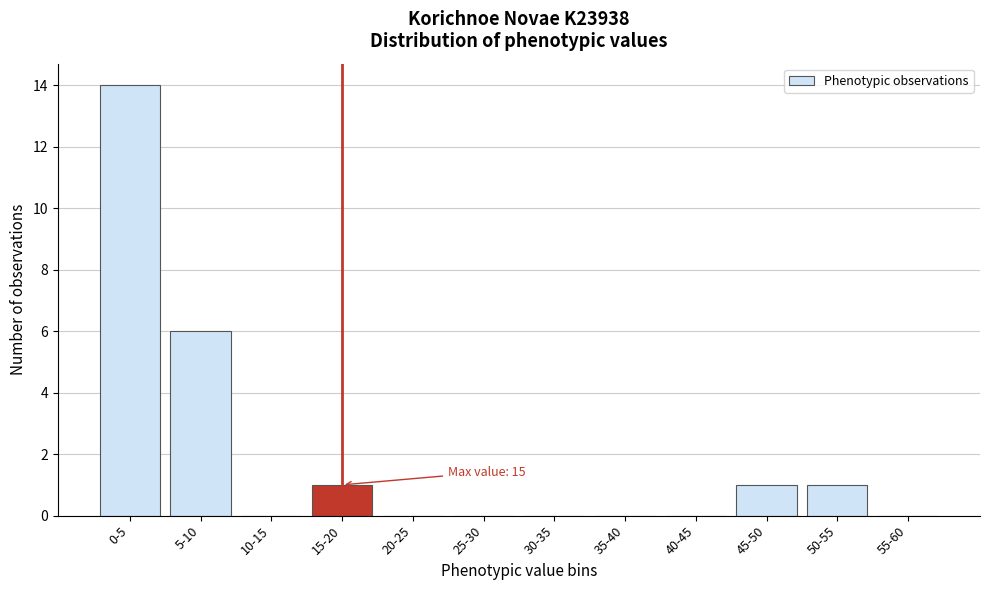

Reading right to left, list all the values displayed in this chart.

55-60=0	50-55=1	45-50=1	40-45=0	35-40=0	30-35=0	25-30=0	20-25=0	15-20=1	10-15=0	5-10=6	0-5=14